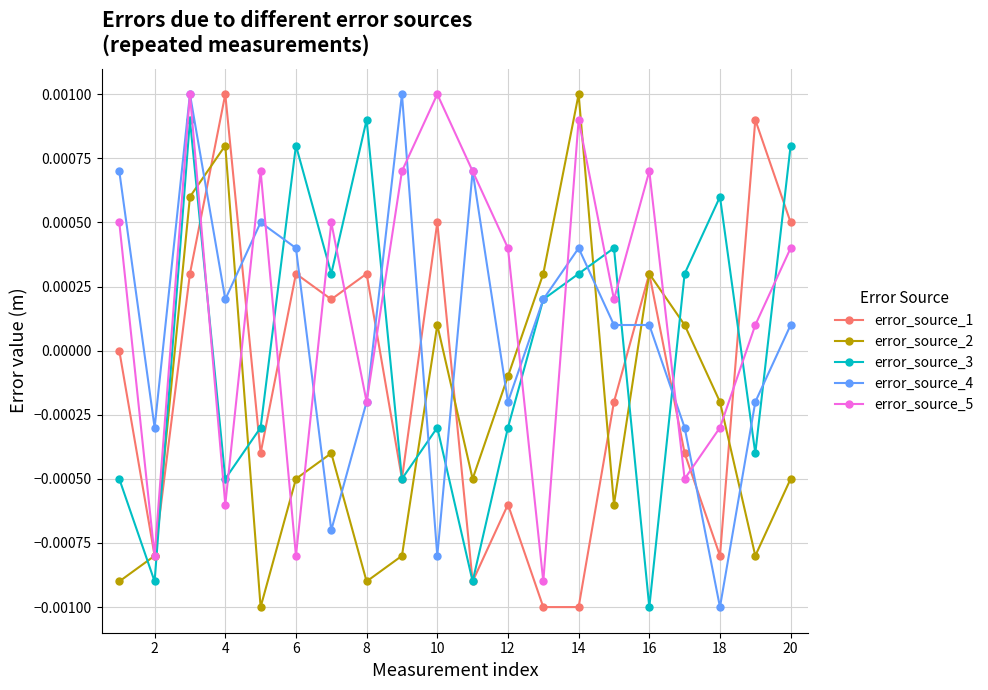

Does the chart have visible grid lines?

Yes